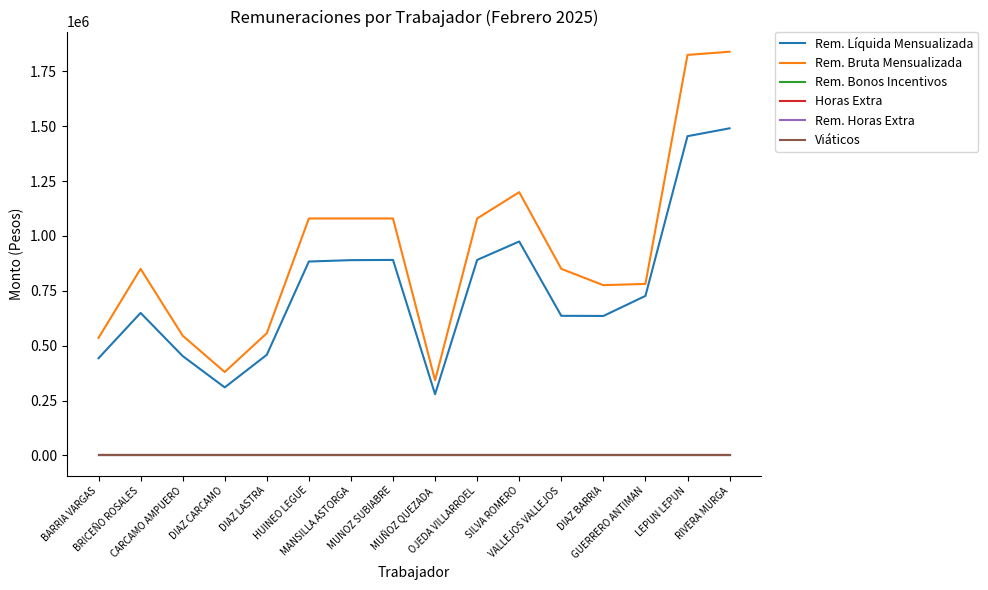

Does the chart have visible grid lines?

No